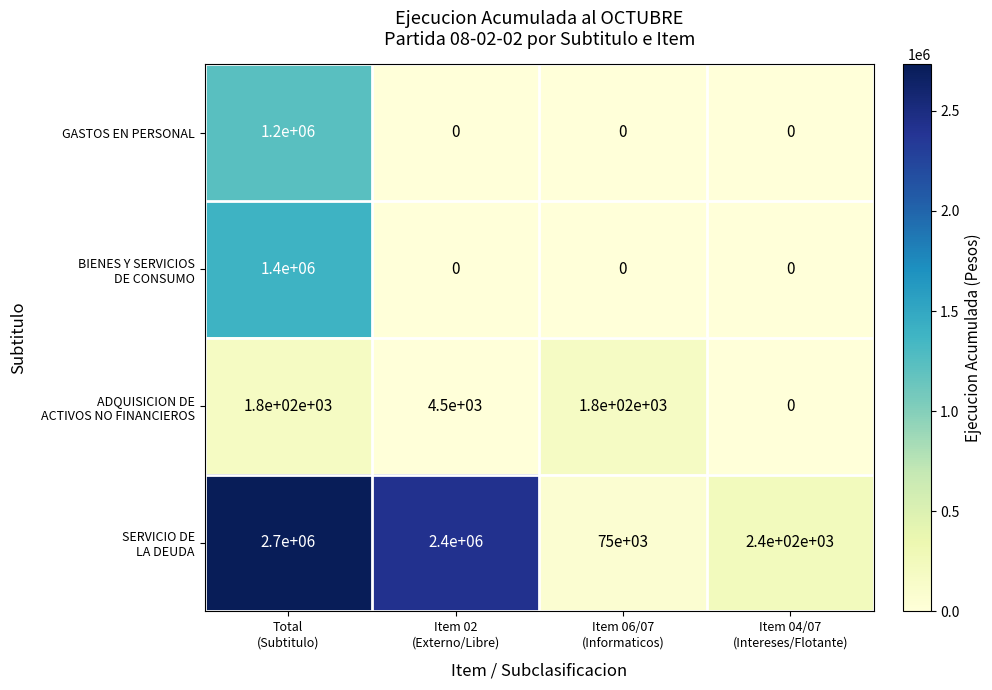

What is the spread (max minus min) of values at Item 04/07
(Intereses/Flotante)?

244069